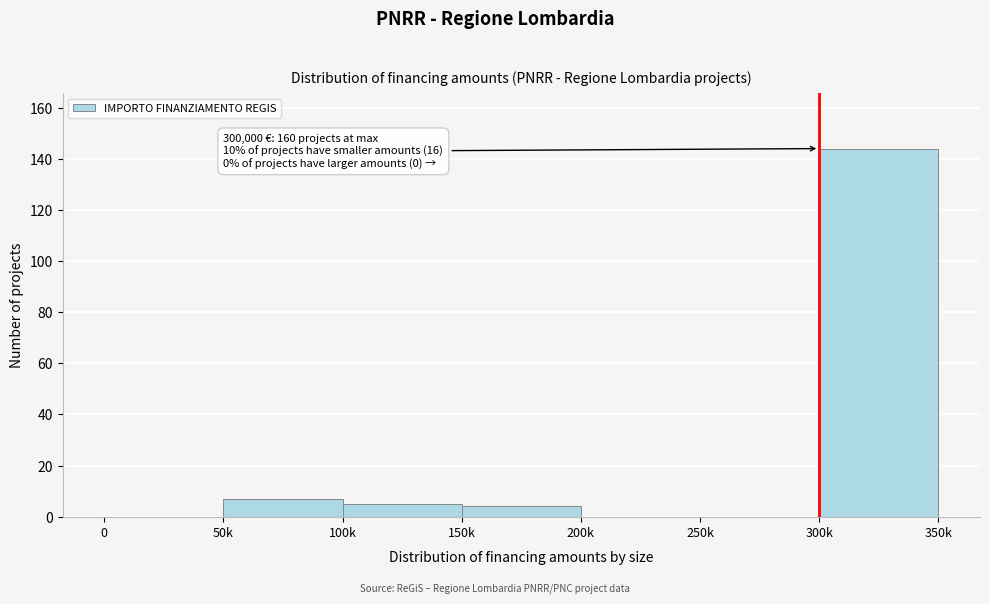

Reading right to left, list all the values displayed in this chart.

300k=144	250k=0	200k=0	150k=4	100k=5	50k=7	0=0